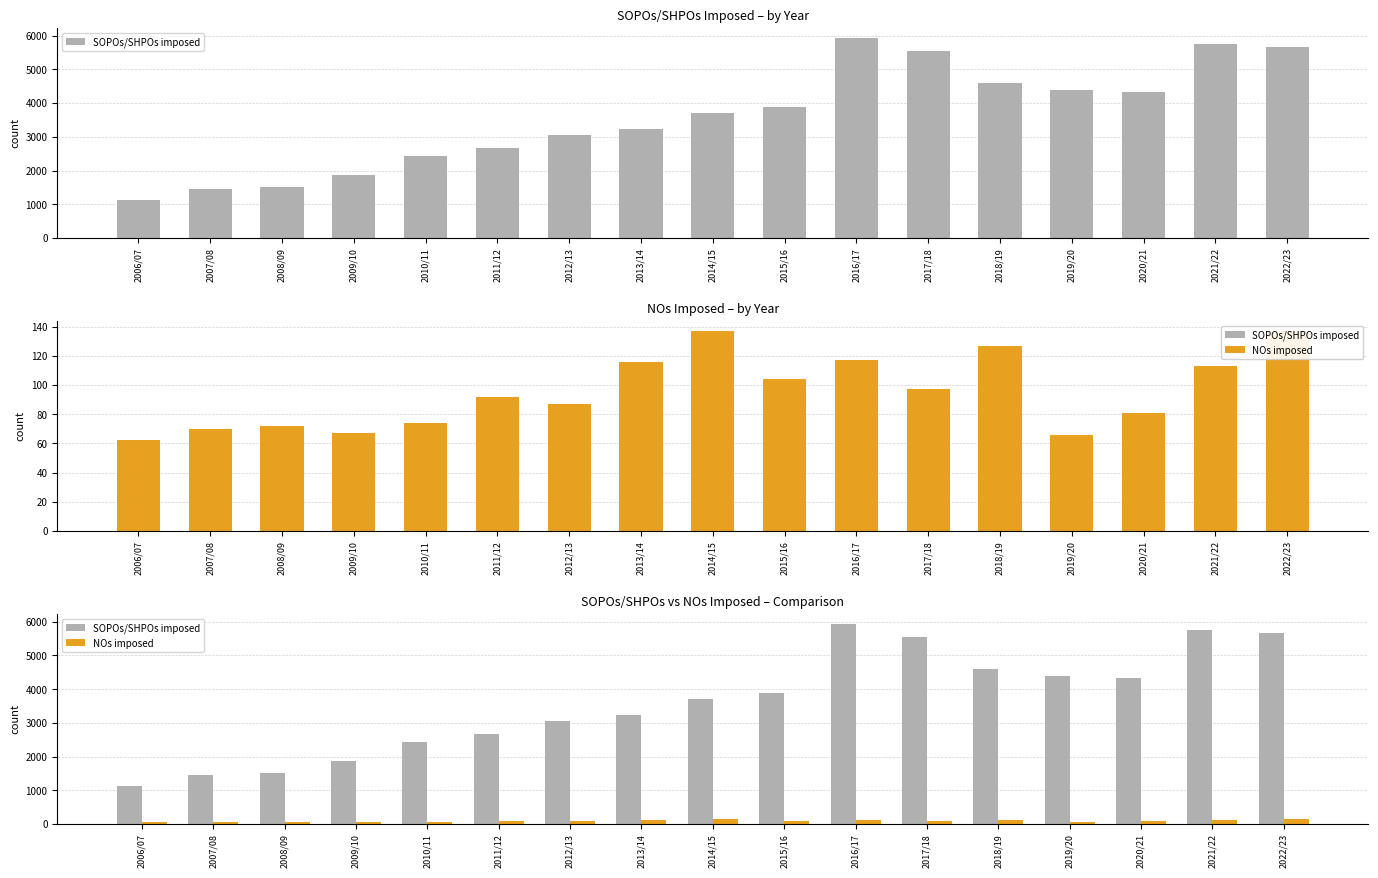

Between 2012/13 and 2013/14, which is larger?

2013/14